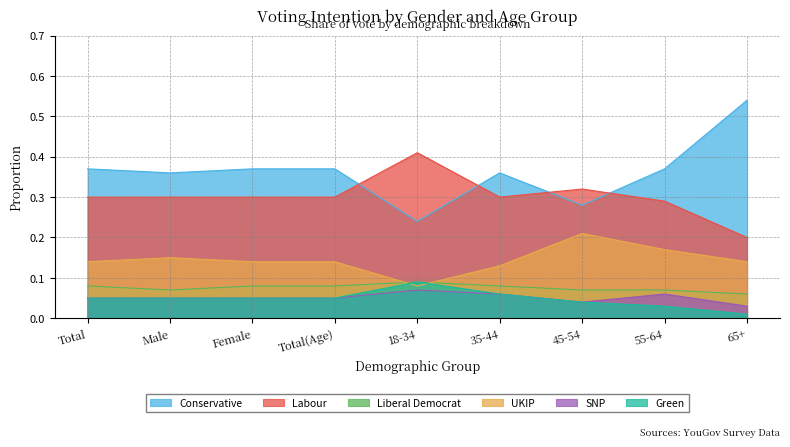

How many lines are shown in the chart?

6